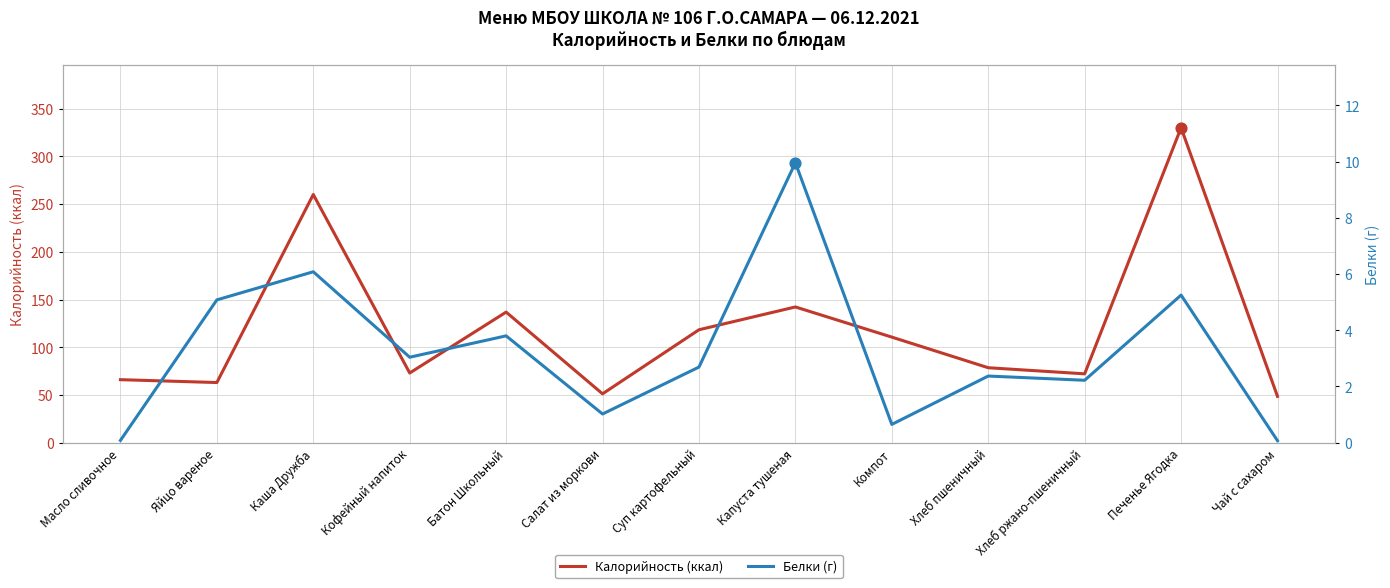

Which series contains the lowest Y value?

Белки (г)